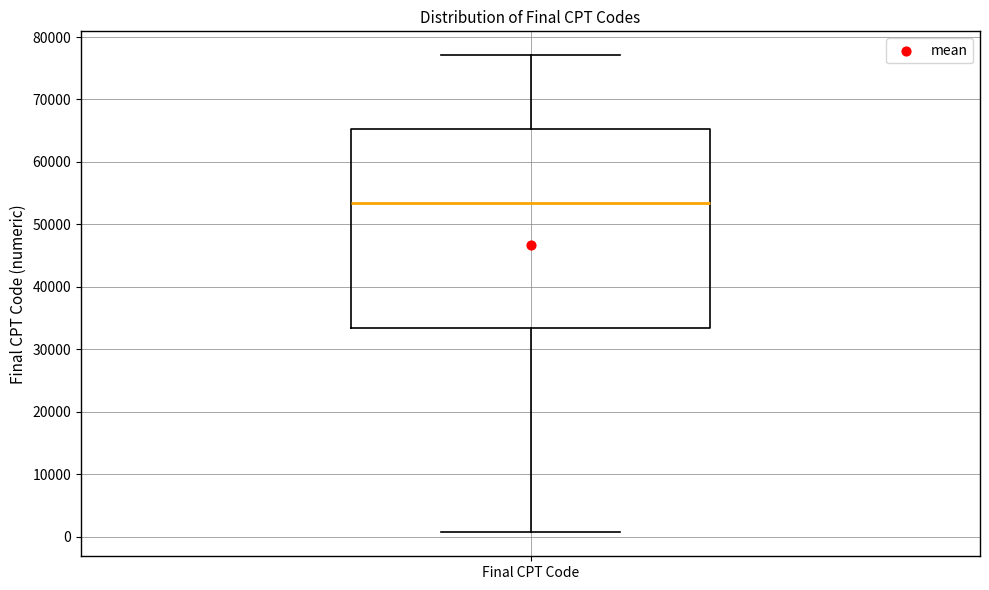

Transcribe this box plot: give where the median line is, the range the box spans, and where the two whiskers end, as read against the y-axis. The values are not printed on the chart, so give them approximately, as read against the axis.

median 53000, box 33000 to 65000, whiskers 1000 to 77000